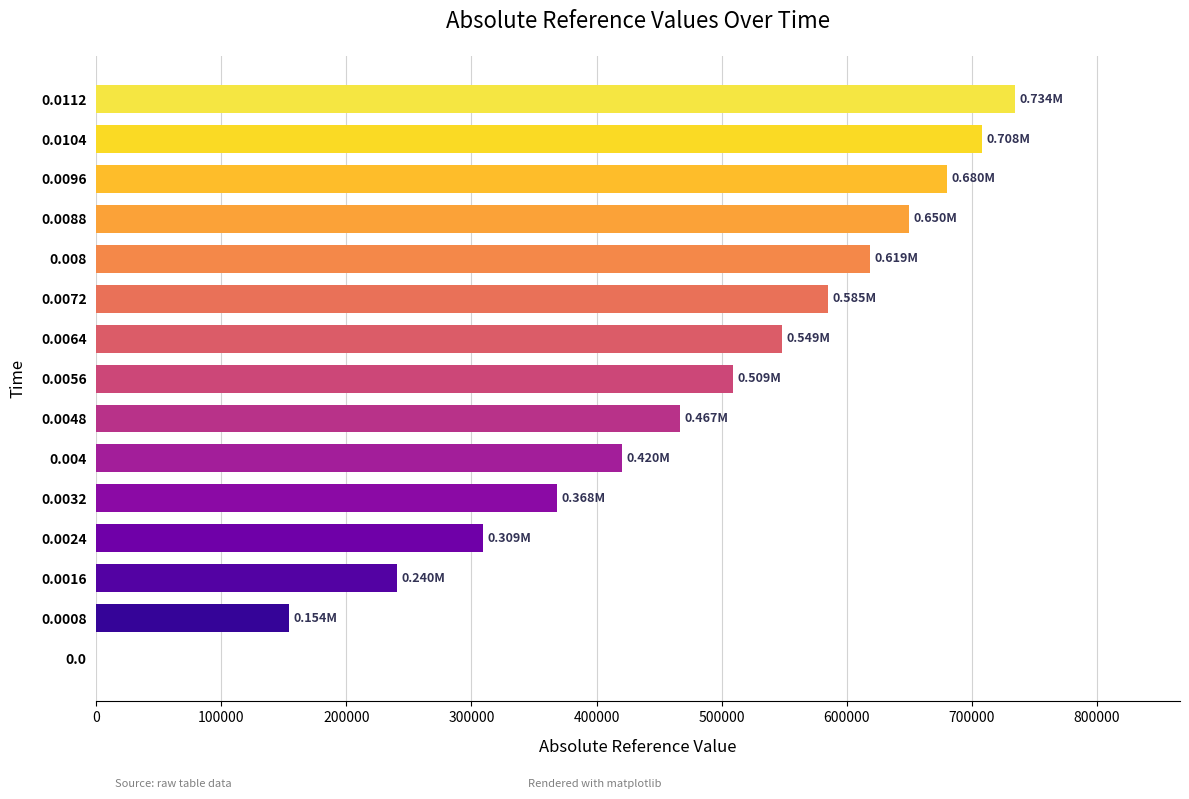

What is the sum of the values at 0.0072 and 0.0096?

1264634.9